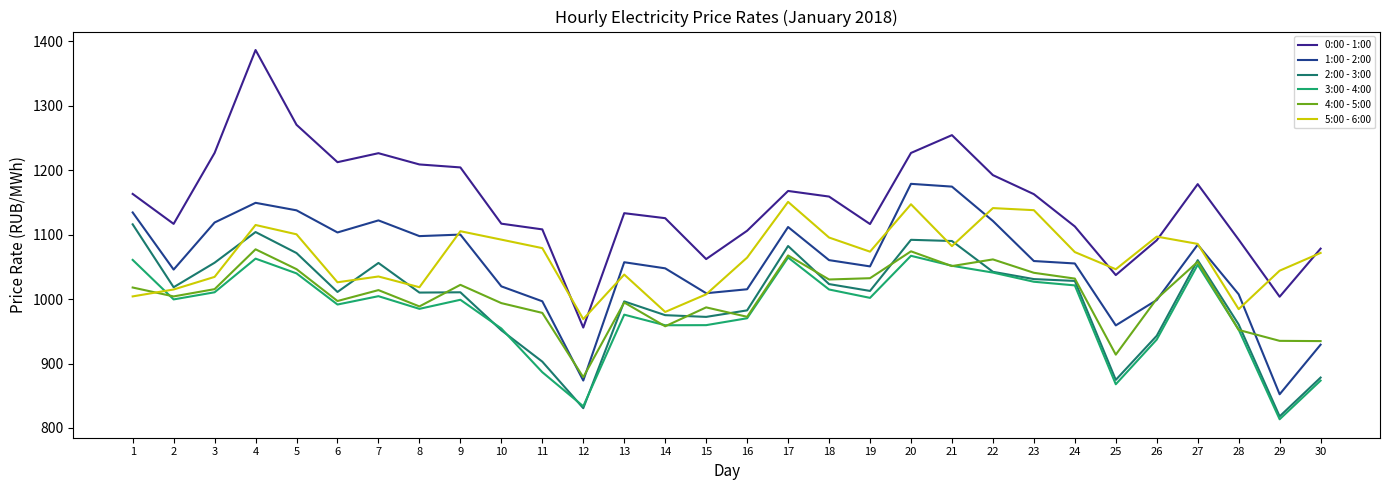

What is the difference between the highest and lowest values at 27?

125.2